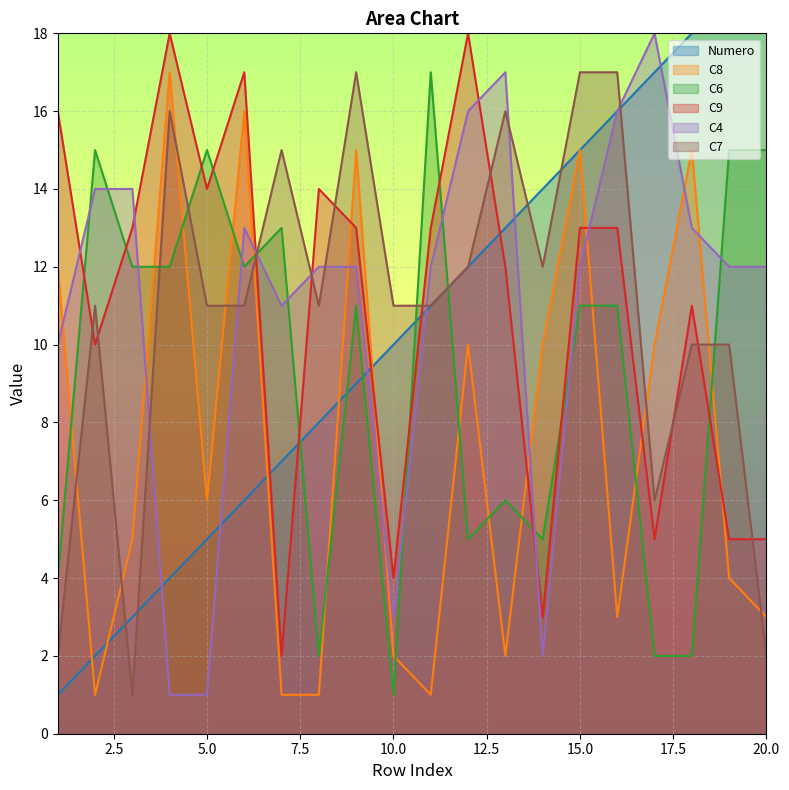

How many values in the C7 series are below 11?

6